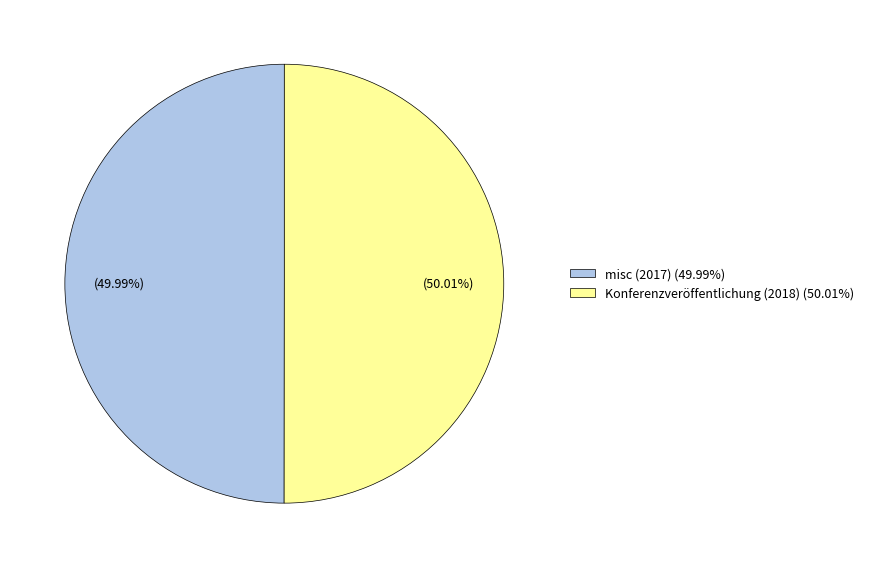

Is there any slice that represents more than half of the pie?

Yes